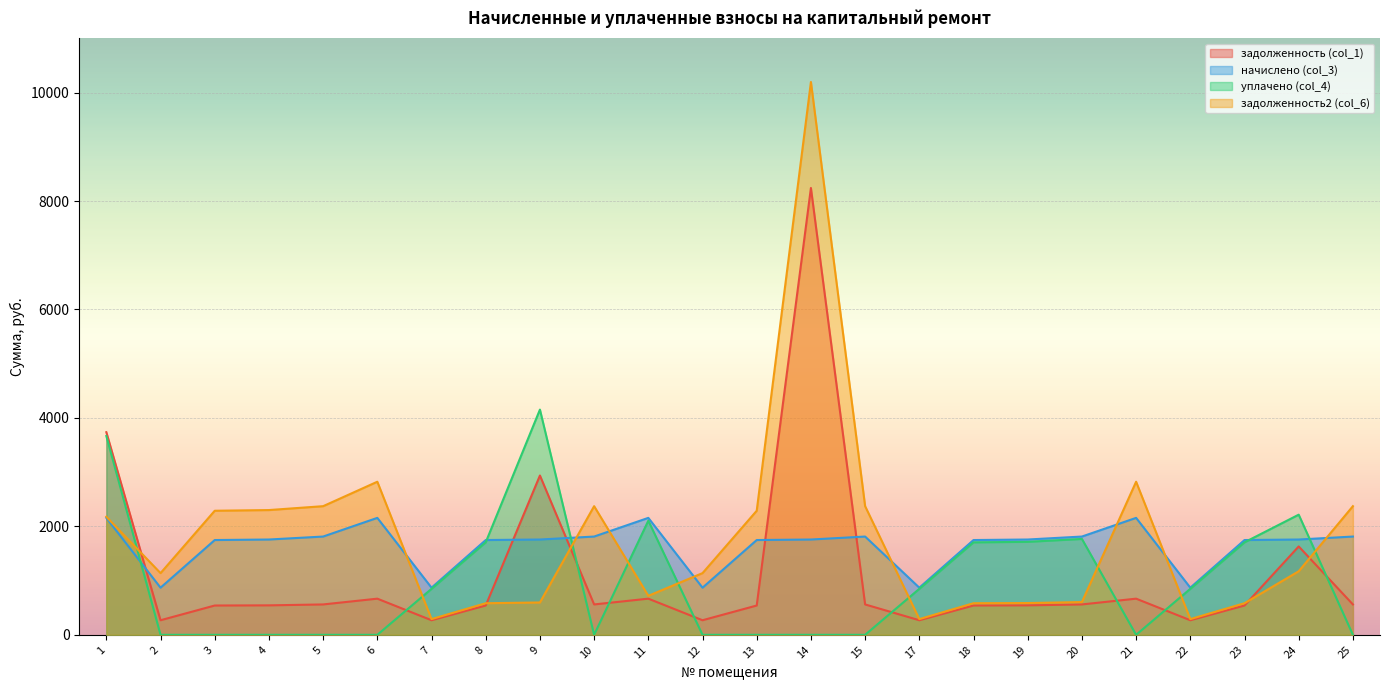

Which series has the largest total across all categories?

задолженность2 (col_6)